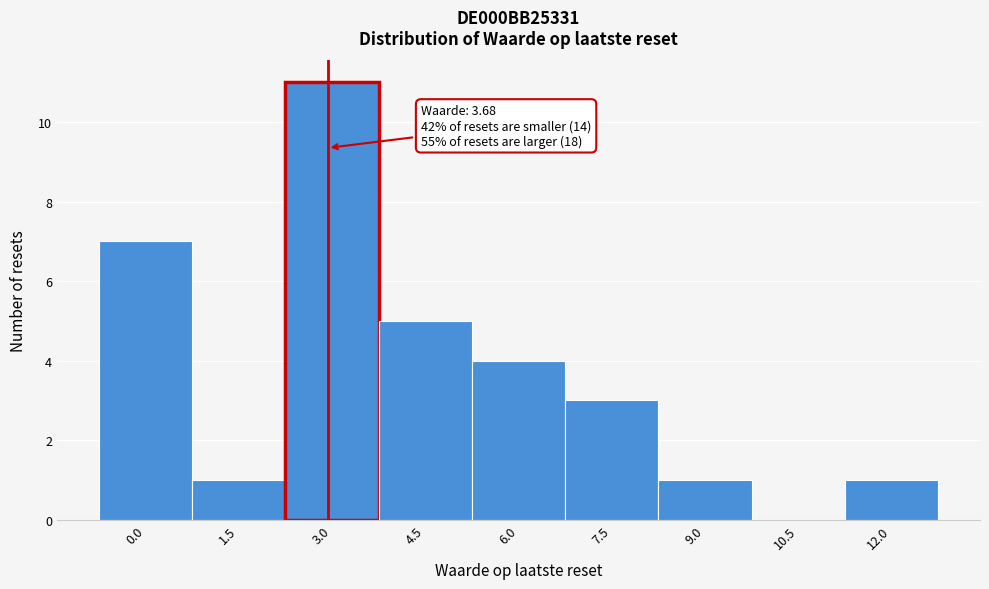

Reading right to left, extract all data points from this chart.

12.0=1	10.5=0	9.0=1	7.5=3	6.0=4	4.5=5	3.0=11	1.5=1	0.0=7